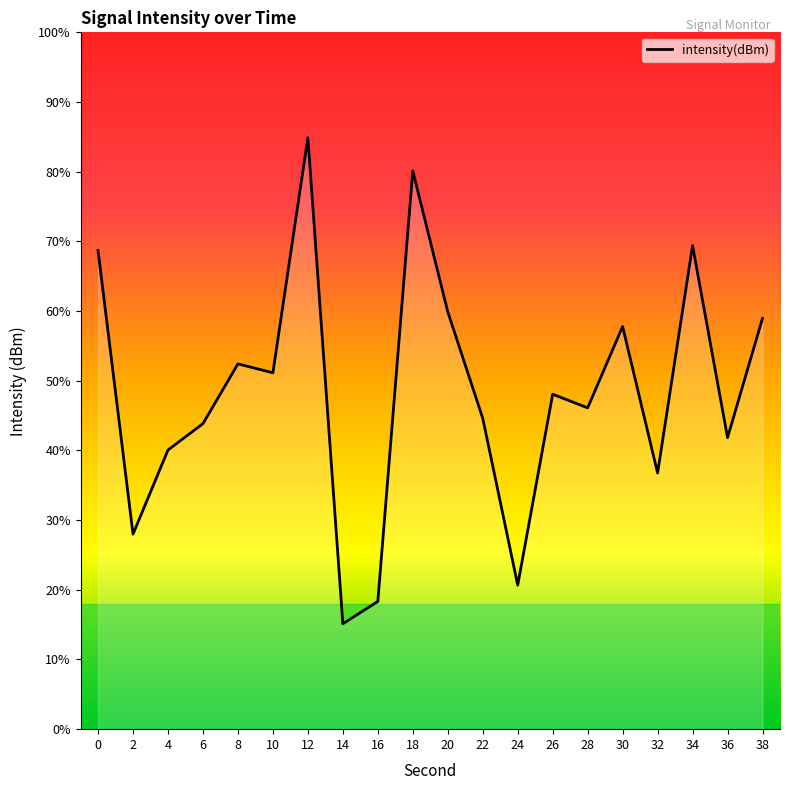

Does the chart display data point markers on the line(s)?

No